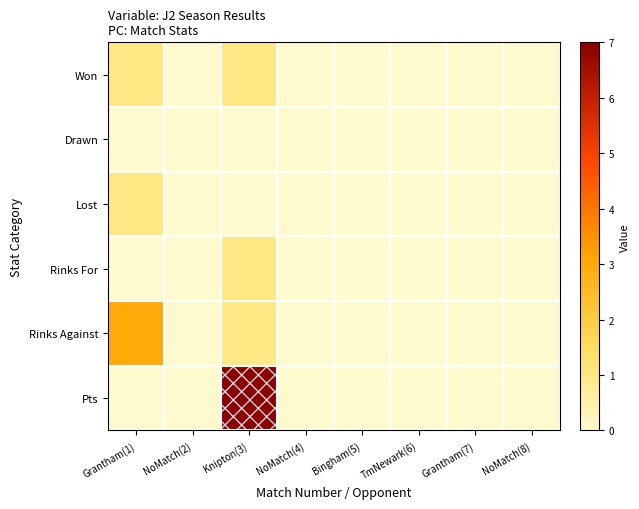

Between Grantham(7) and Bingham(5), which is larger?

Grantham(7)